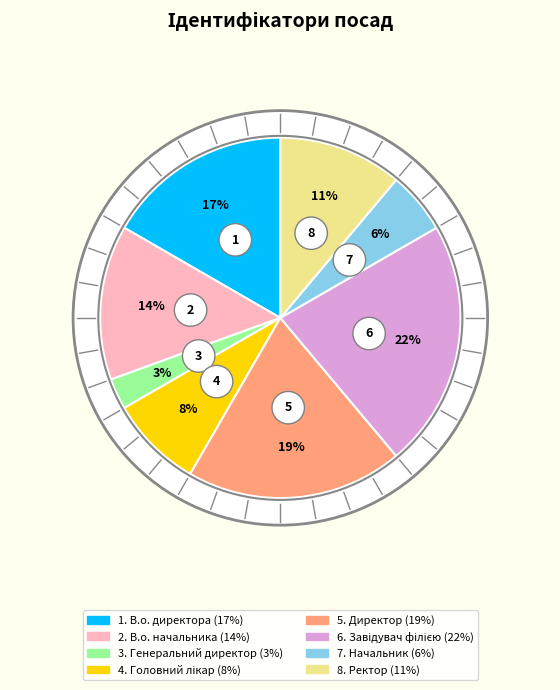

Between Завідувач філією and Ректор, which is larger?

Завідувач філією